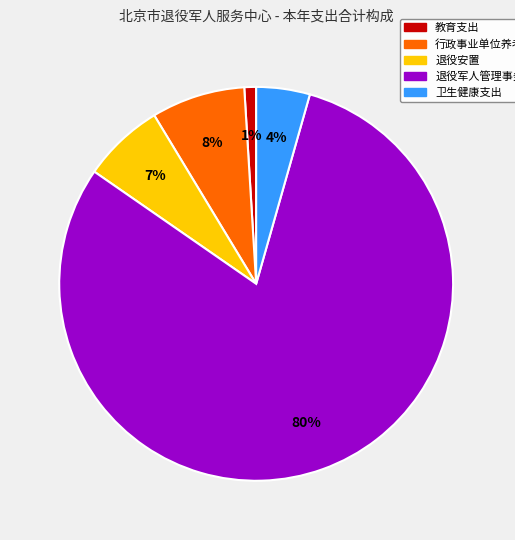

Is the sum of 教育支出 and 卫生健康支出 greater than half?

No